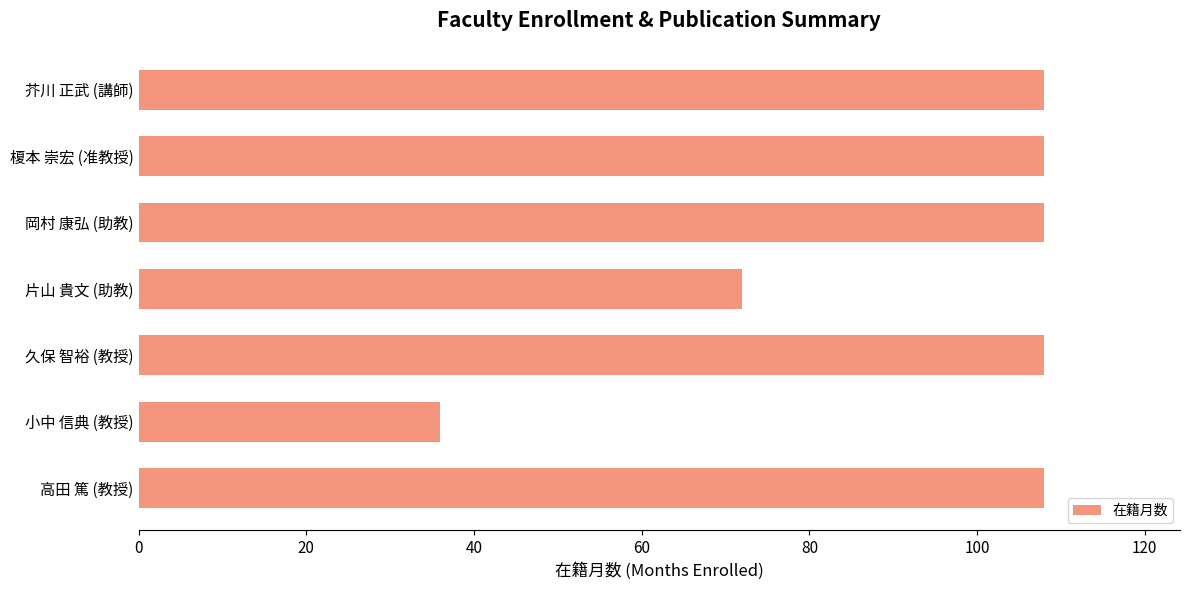

Where is the data nearest to the value 72?

片山 貴文 (助教)